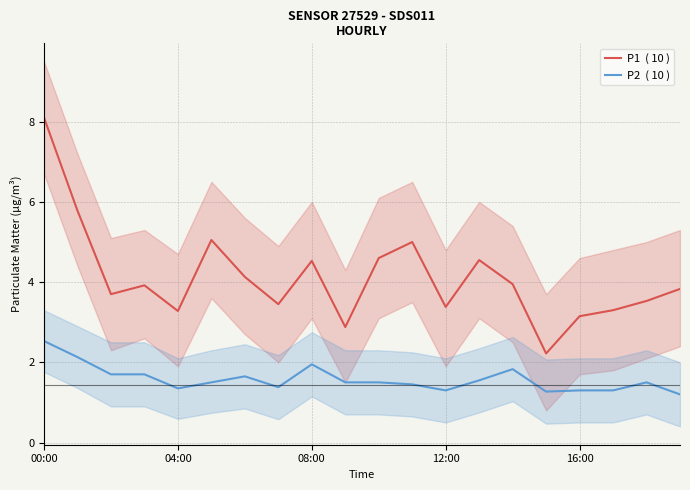

Does the chart display data point markers on the line(s)?

No